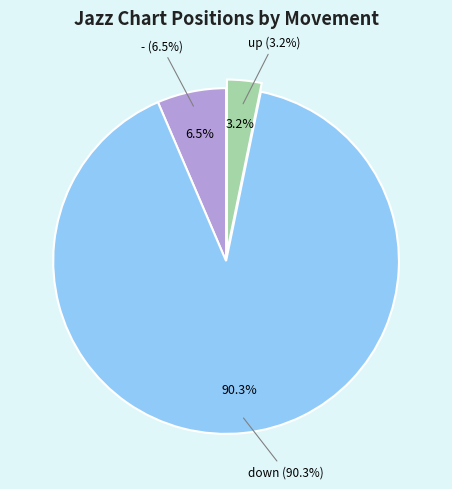

Do up and - together represent more than half of the pie?

No